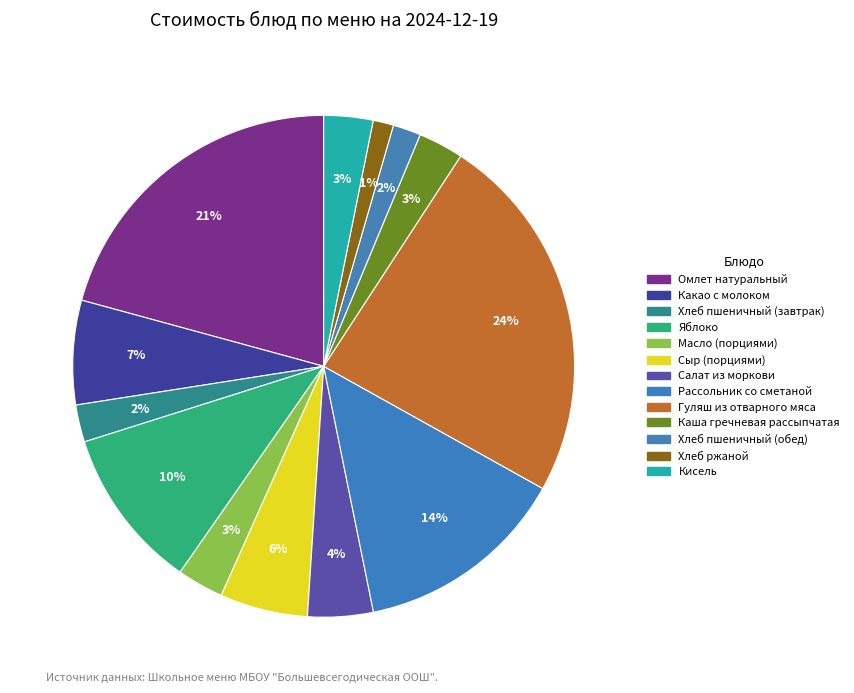

The Сыр (порциями) slice represents 6% of the pie. True or false?

True